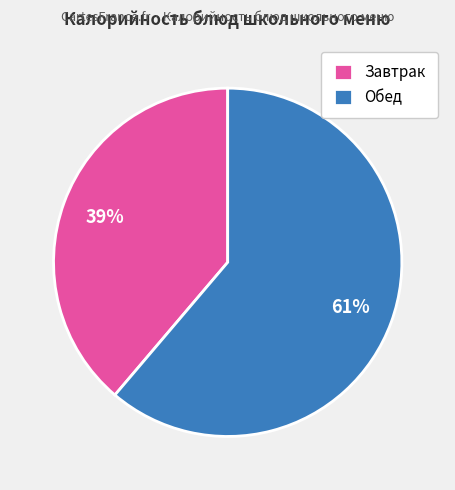

The Обед slice represents 54% of the pie. True or false?

False